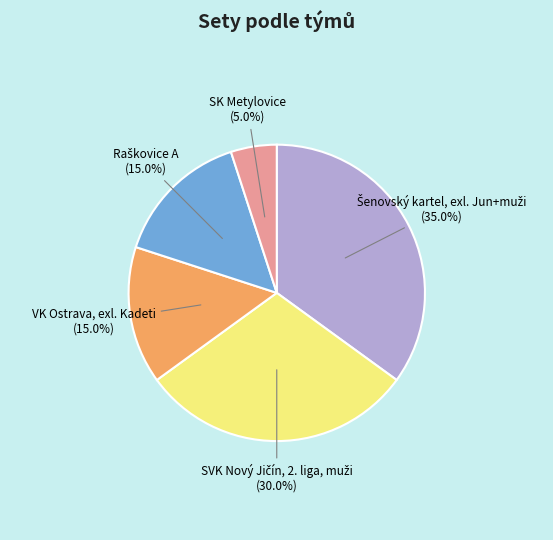

What is the smallest slice in the pie chart?

SK Metylovice